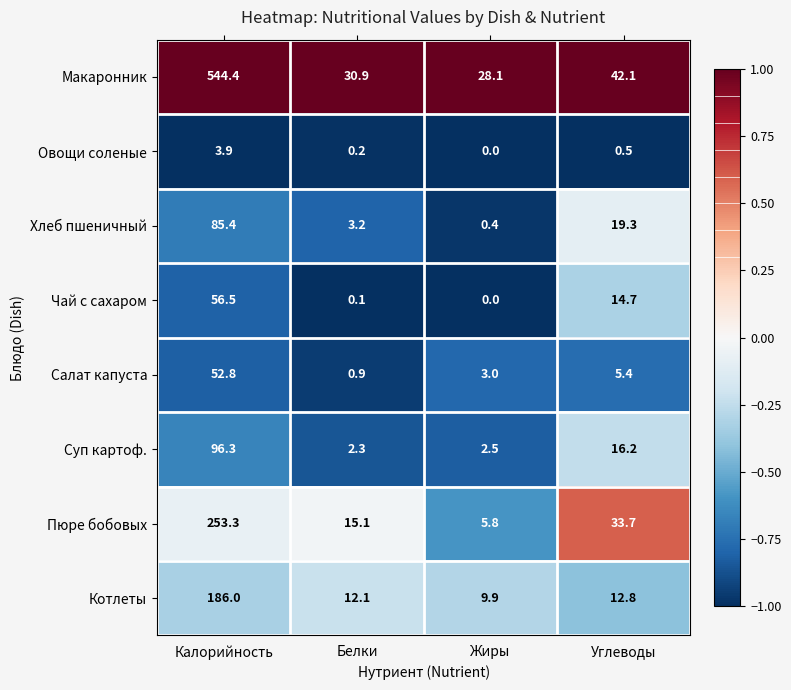

True or false: Хлеб пшеничный has a value of 19.3 at Углеводы.

True